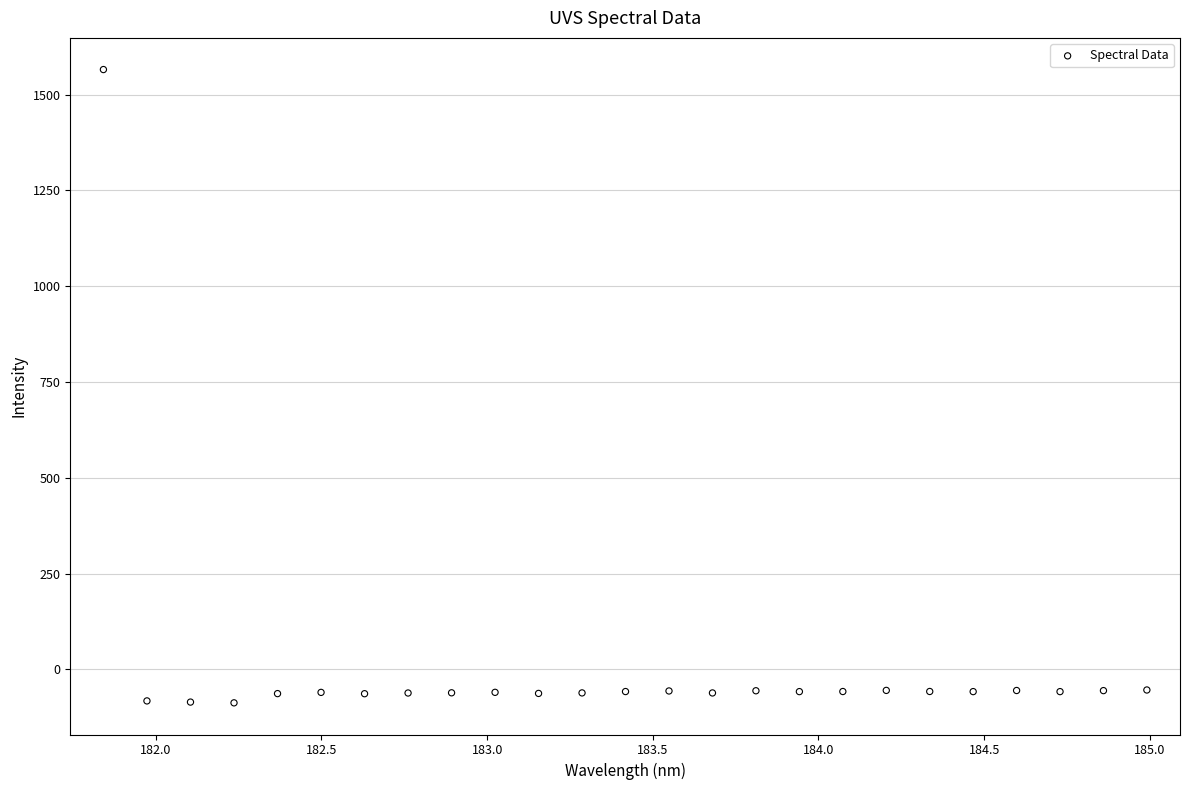

What is the range of X values (max minus min)?

3.1